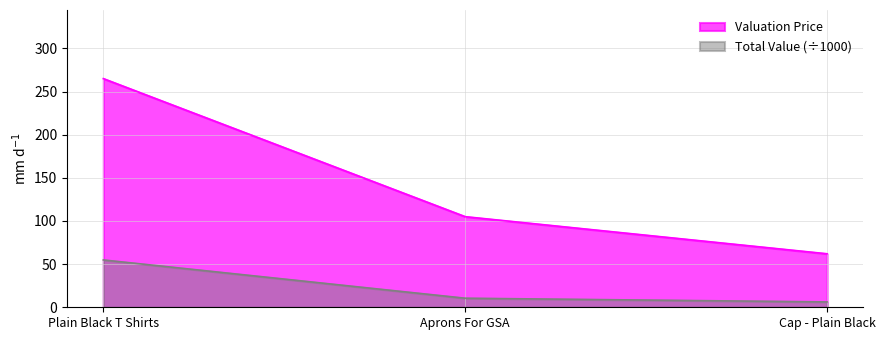

Does the chart display data point markers on the line(s)?

No